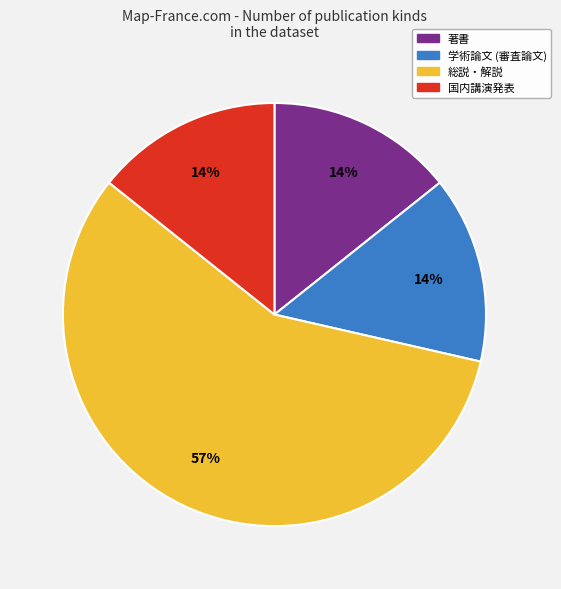

Approximately how many times larger is the value at 国内講演発表 compared to 著書?

1.0